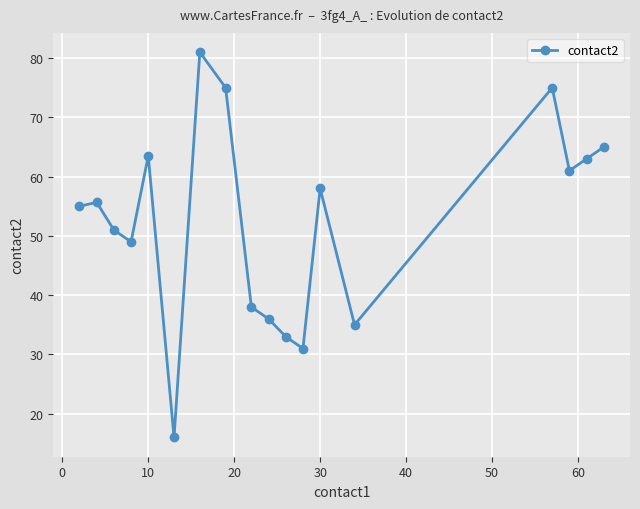

What is the value of the 3rd point from the left?

51.0